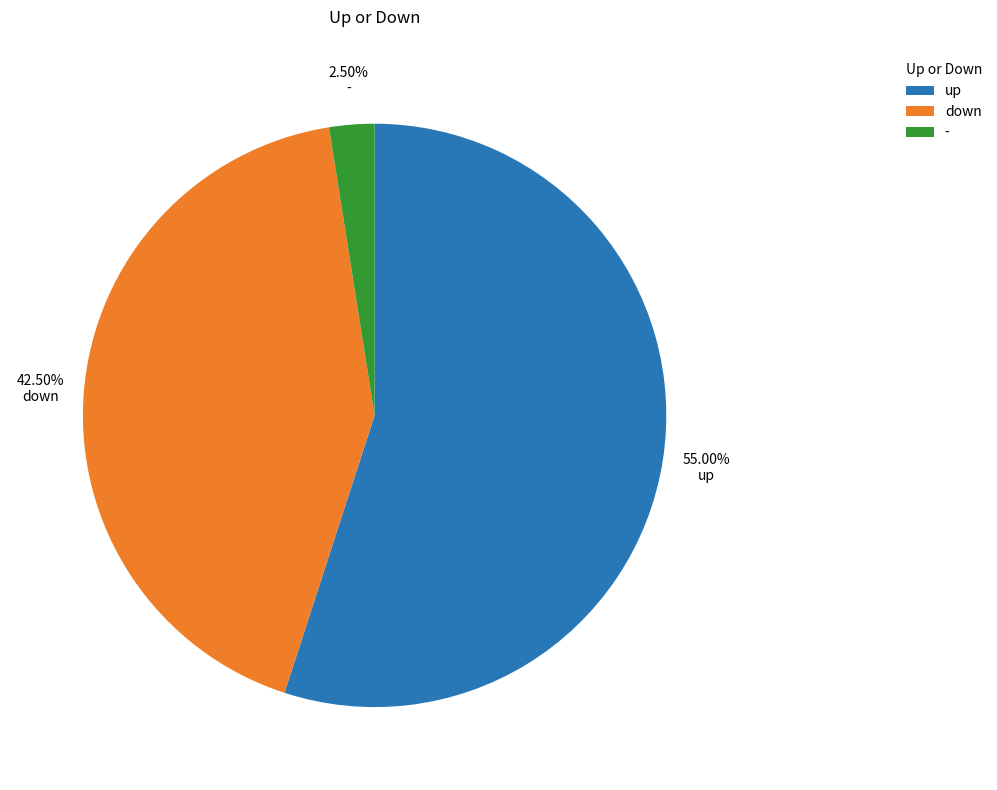

Do - and down together represent more than half of the pie?

No